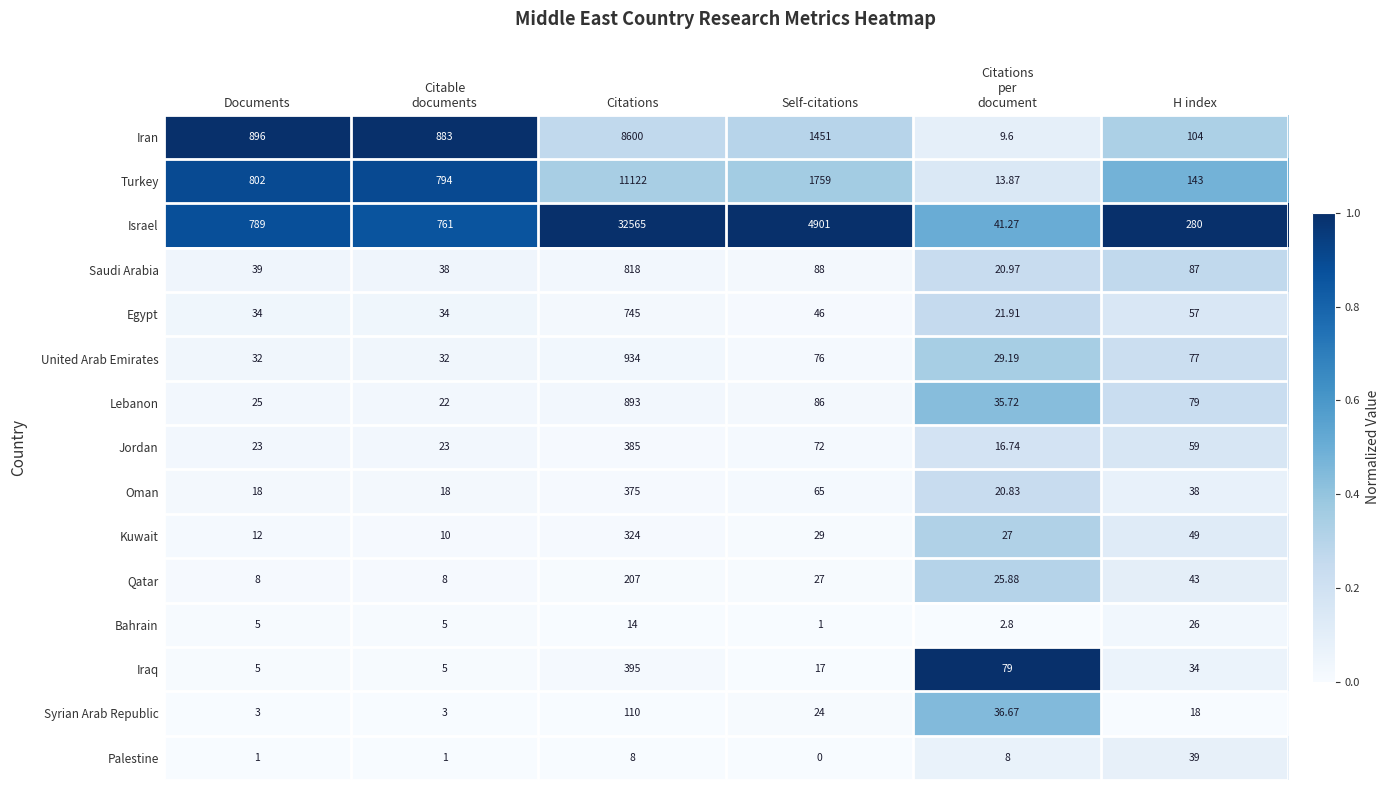

Rank the series by their maximum value, from highest to lowest.

Israel, Turkey, Iran, United Arab Emirates, Lebanon, Saudi Arabia, Egypt, Iraq, Jordan, Oman, Kuwait, Qatar, Syrian Arab Republic, Palestine, Bahrain